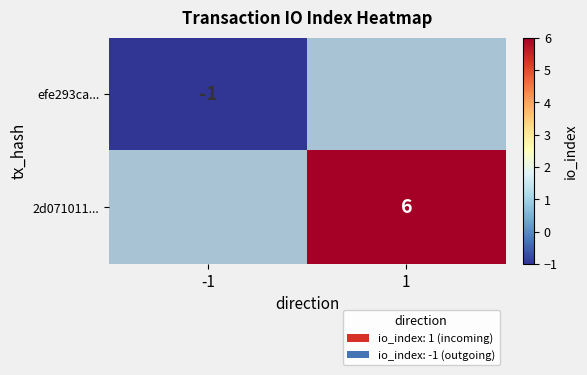

True or false: efe293ca... has a value of -1 at -1.

True